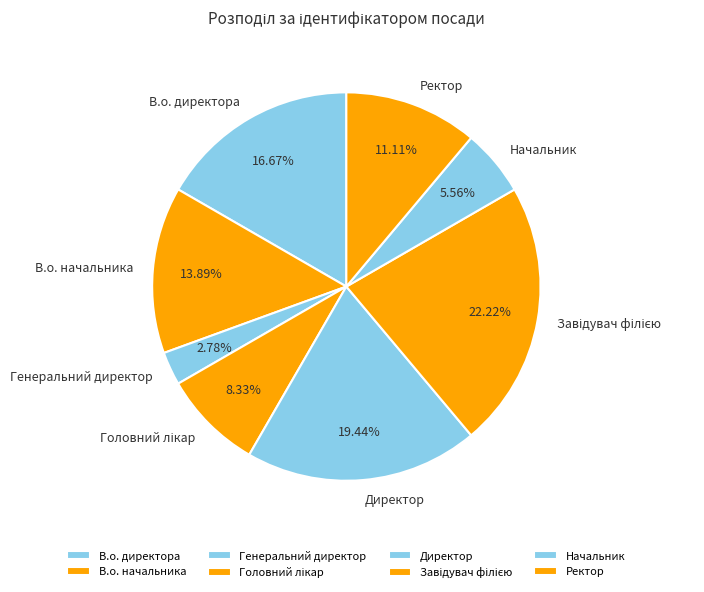

The В.о. директора slice represents 17% of the pie. True or false?

True